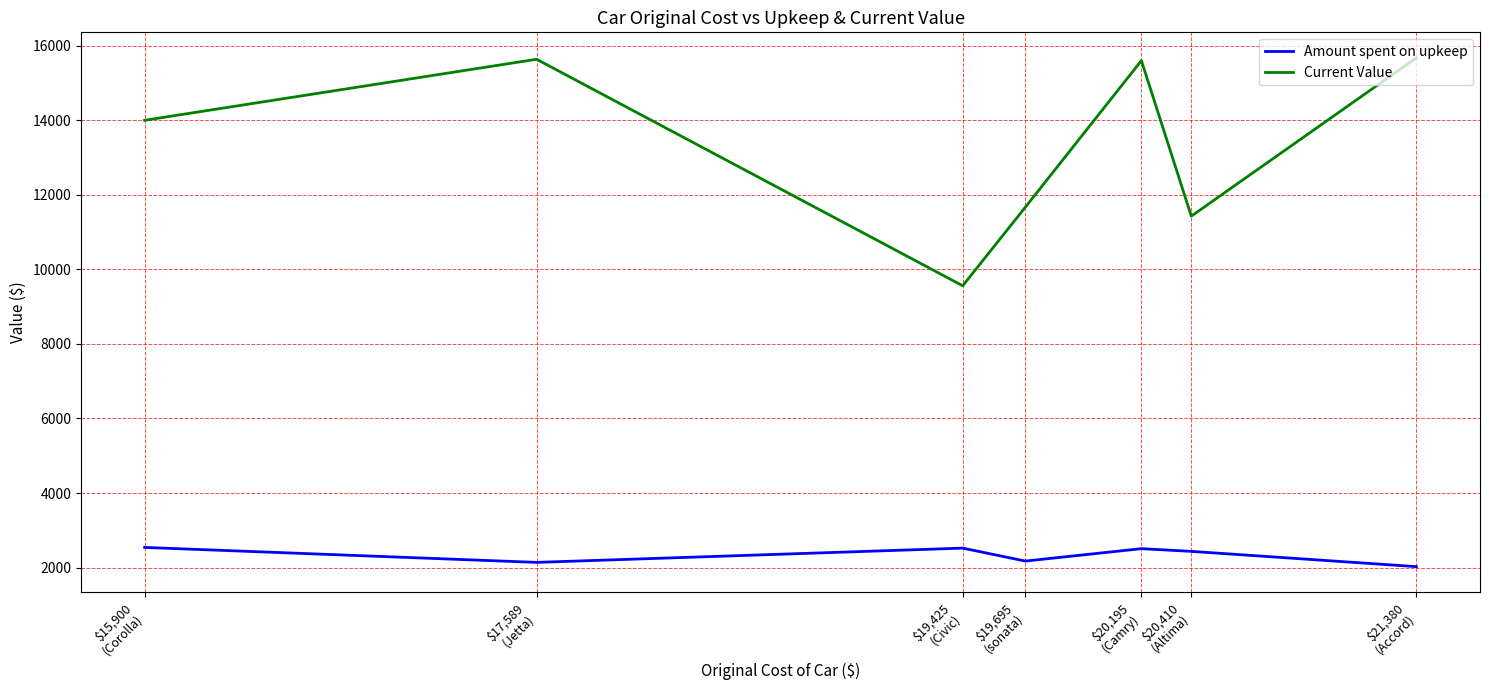

In Current Value, how many points are higher than both neighbors (excluding endpoints)?

2